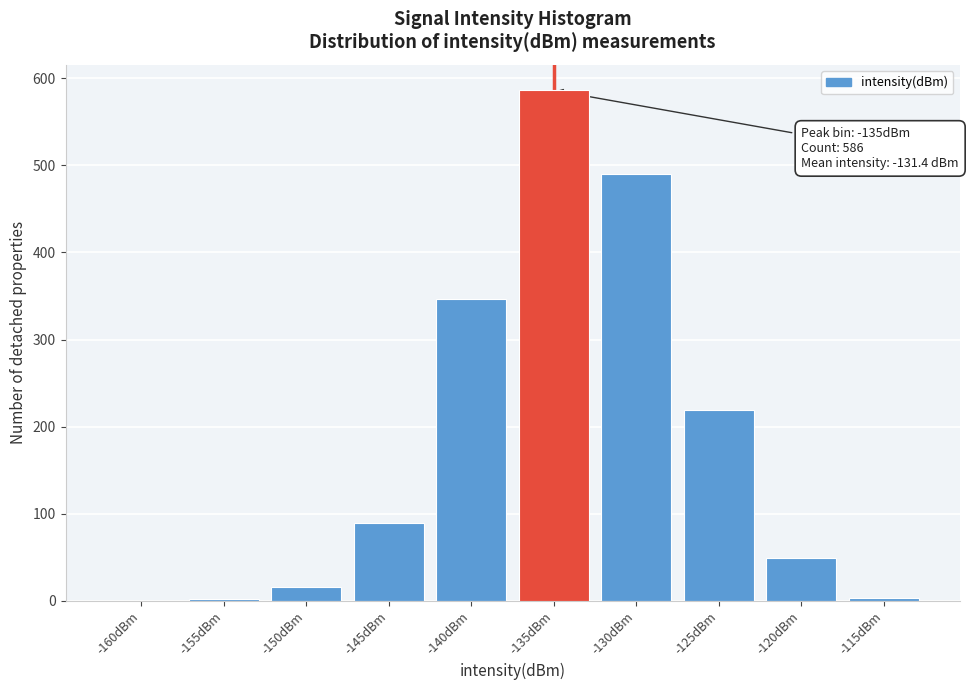

Where is the data nearest to the value 293?

-140dBm